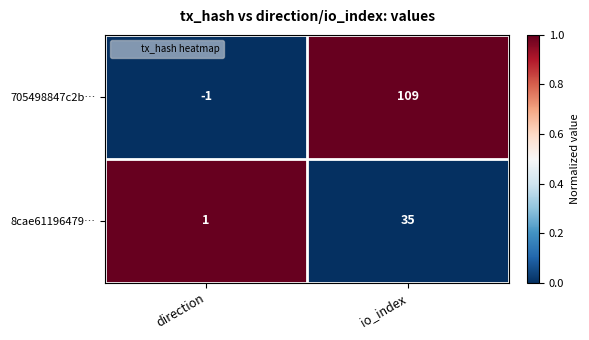

Reading right to left, transcribe all the data shown in this chart.

705498847c2b…: io_index=109	direction=-1
8cae61196479…: io_index=35	direction=1